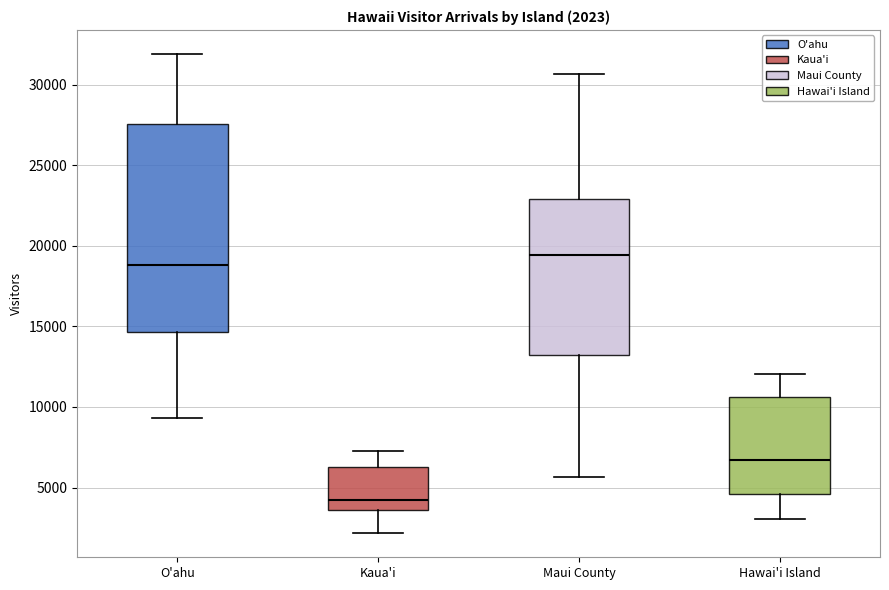

Comparing the boxes themselves (not the whiskers), which one is the tallest?

O'ahu